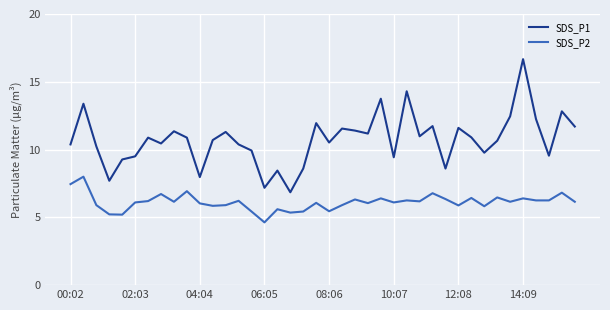

Rank the series by their average value, from highest to lowest.

SDS_P1, SDS_P2